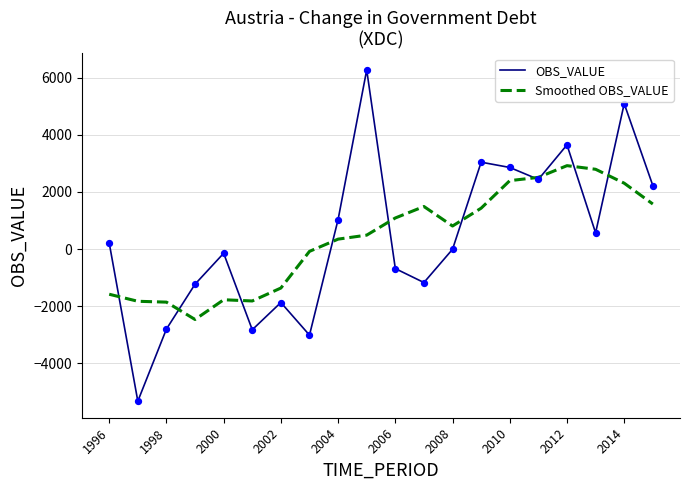

At how many categories does at least one series exceed 2570?

6